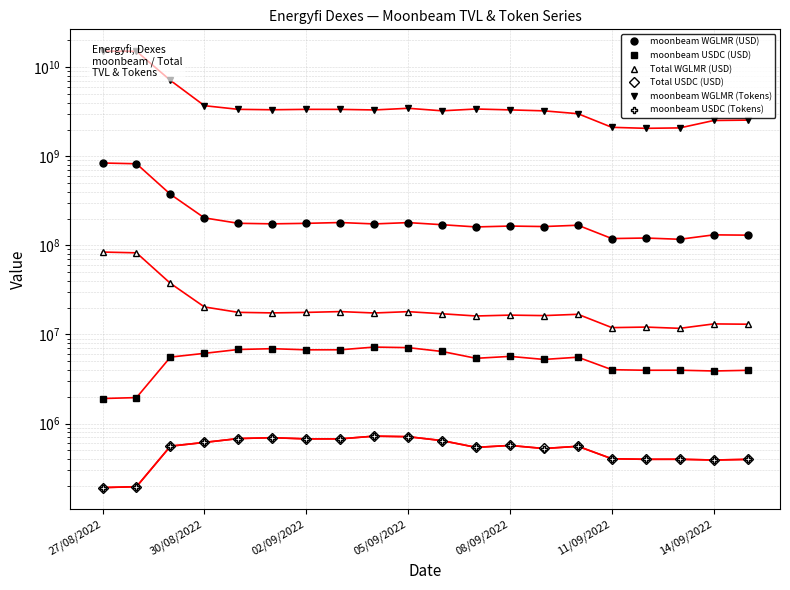

At which category is the sum across all series the highest?

27/08/2022